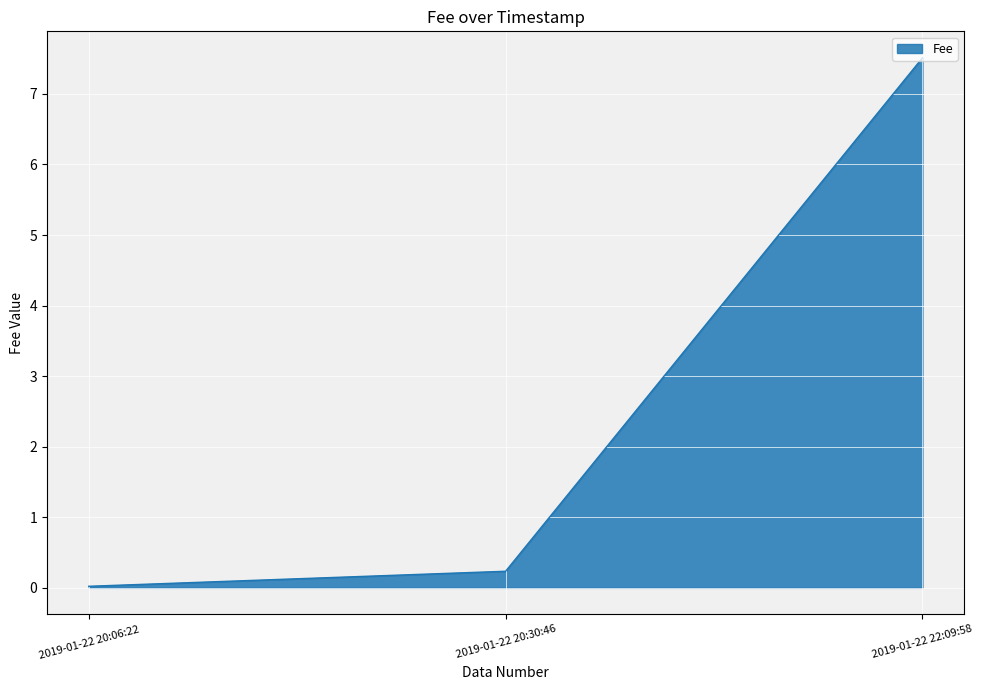

What is the change in value from 2019-01-22 20:06:22 to 2019-01-22 20:30:46?

+0.2